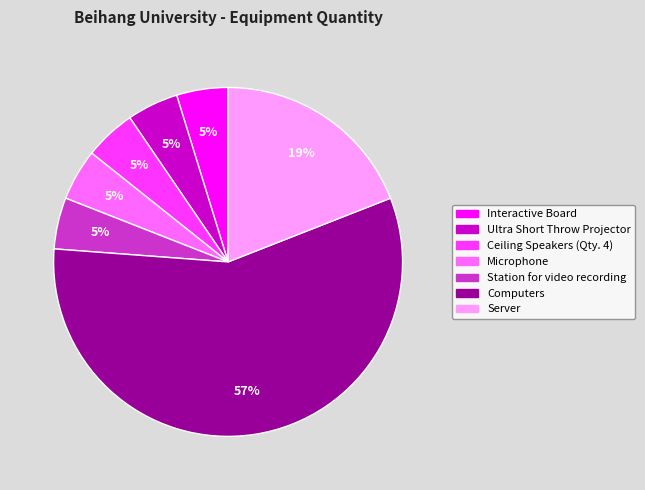

Is the sum of Ultra Short Throw Projector and Ceiling Speakers (Qty. 4) greater than half?

No